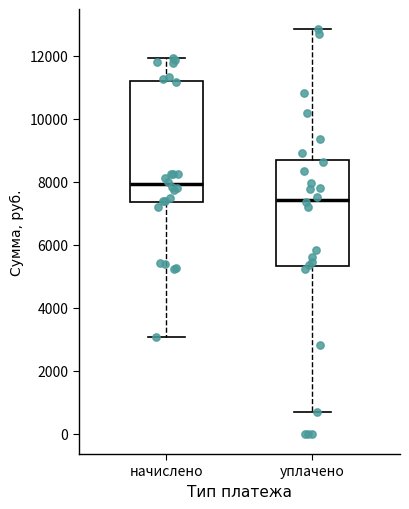

Which box's median line is the highest?

начислено